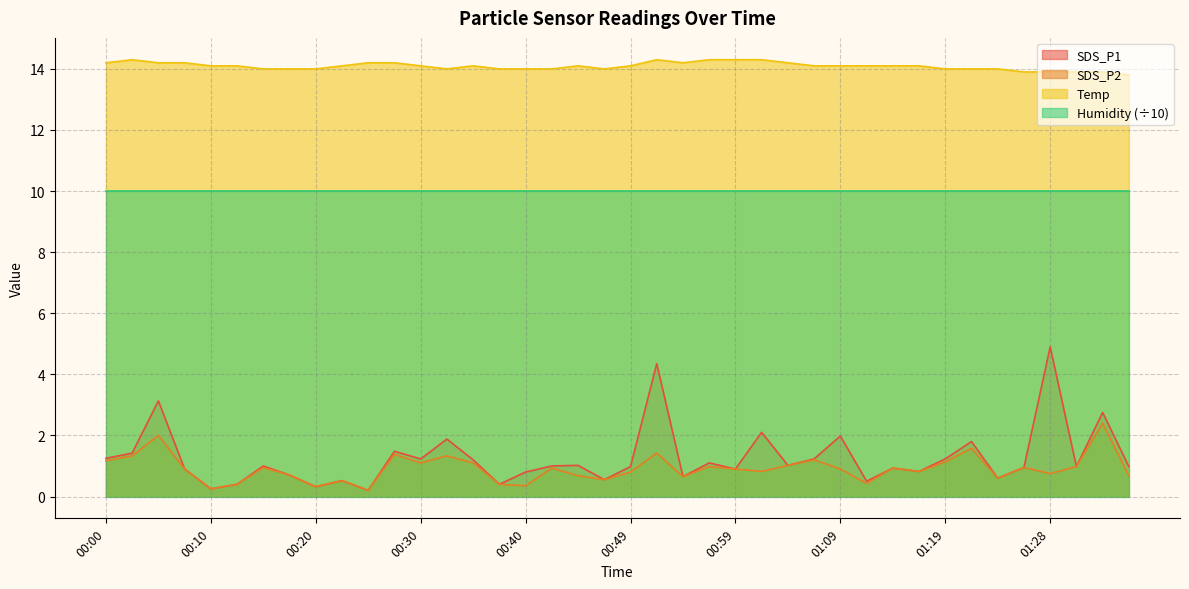

Is the value of Temp at 01:28 greater than the value of SDS_P1 at 00:10?

Yes